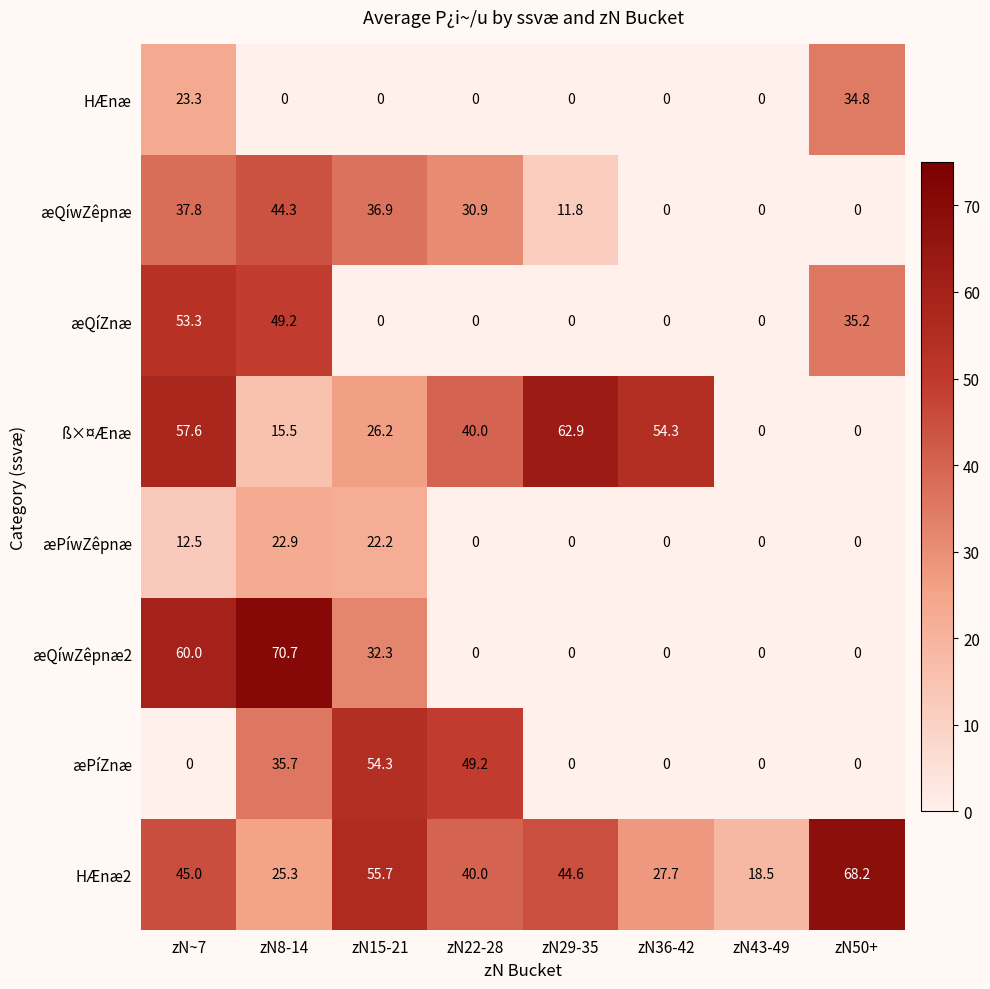

Is the value of æQíZnæ at zN22-28 greater than the value of HÆnæ at zN~7?

No